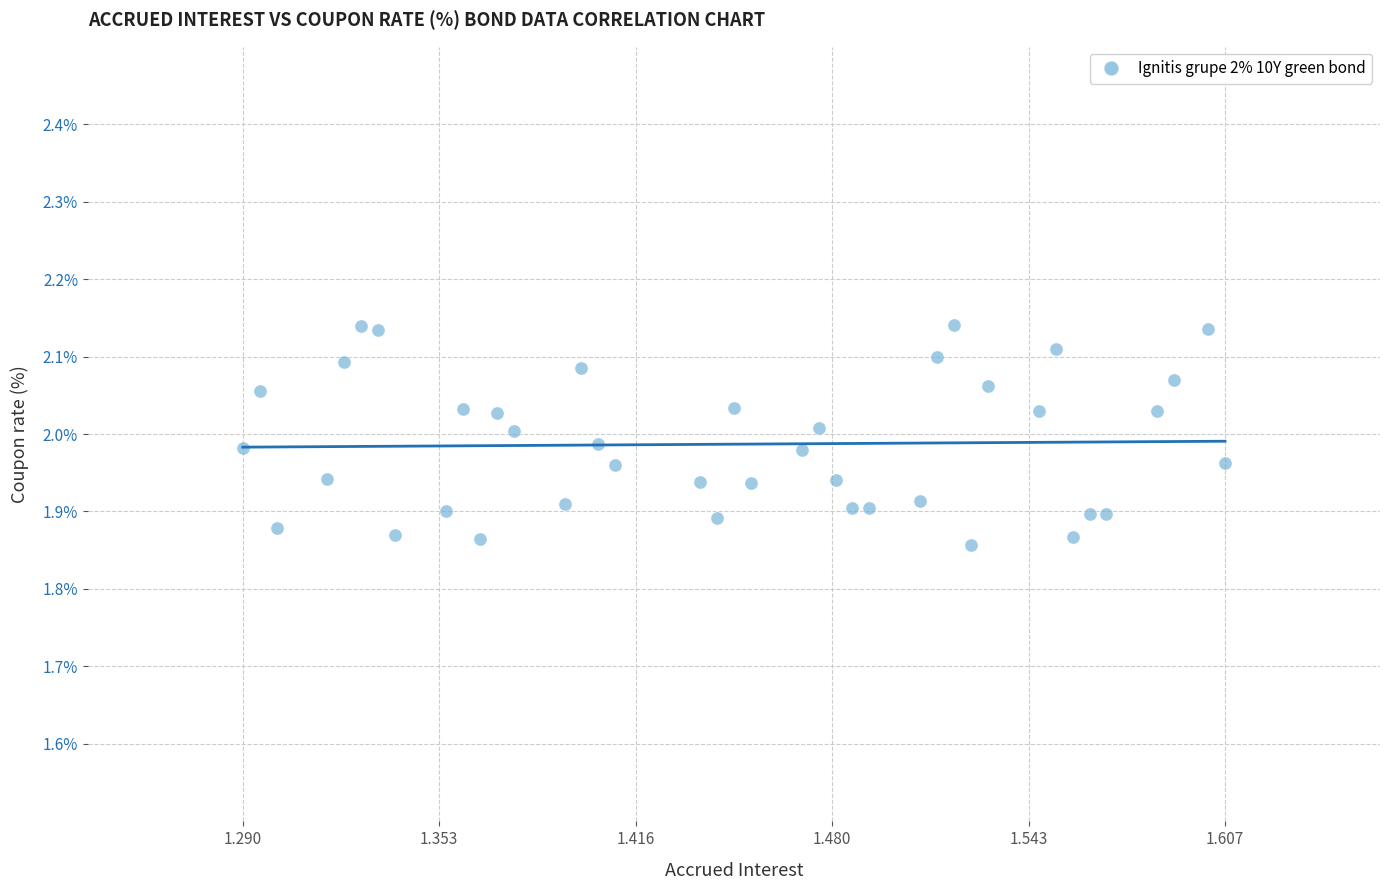

What is the range of X values (max minus min)?

0.3